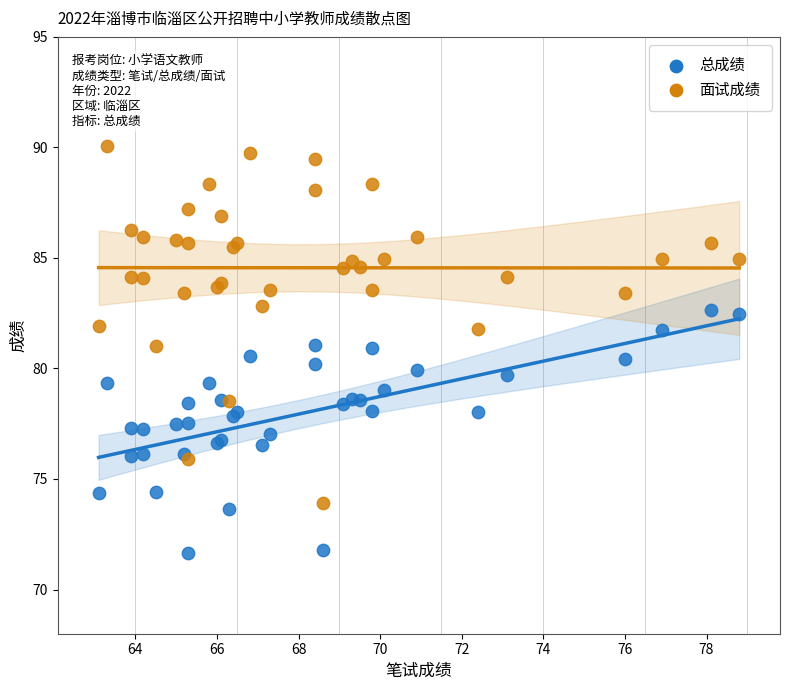

Which series reaches the minimum Y coordinate?

总成绩